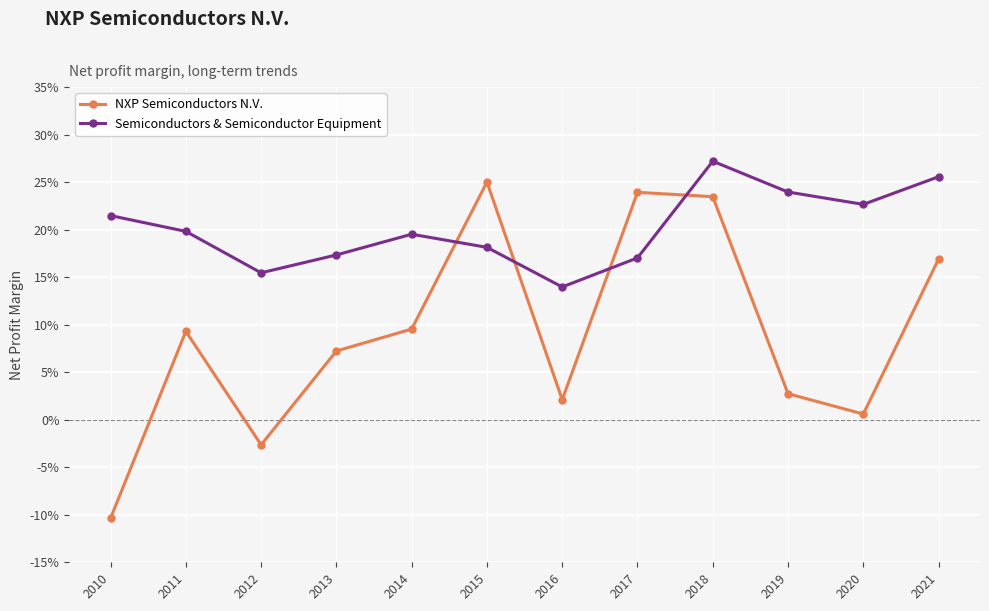

What is the value of the Semiconductors & Semiconductor Equipment point at the 8th from the left?

0.2